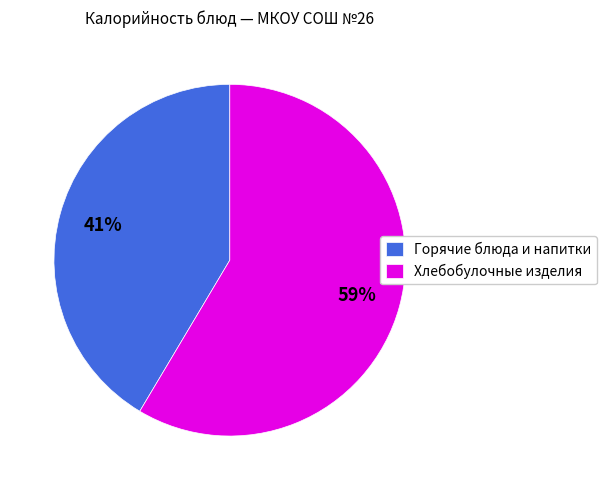

Count the number of slices in the pie.

2